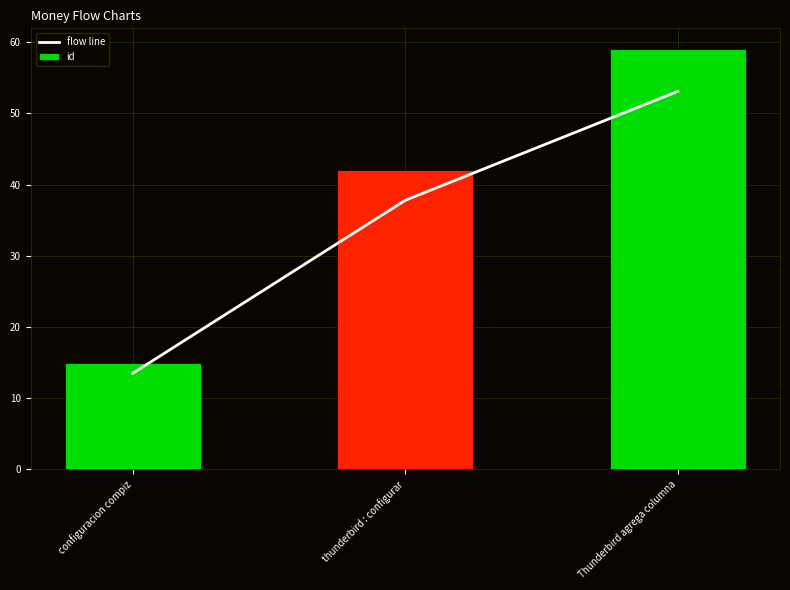

At configuracion compiz, list the series in order from largest to smallest.

id, flow line